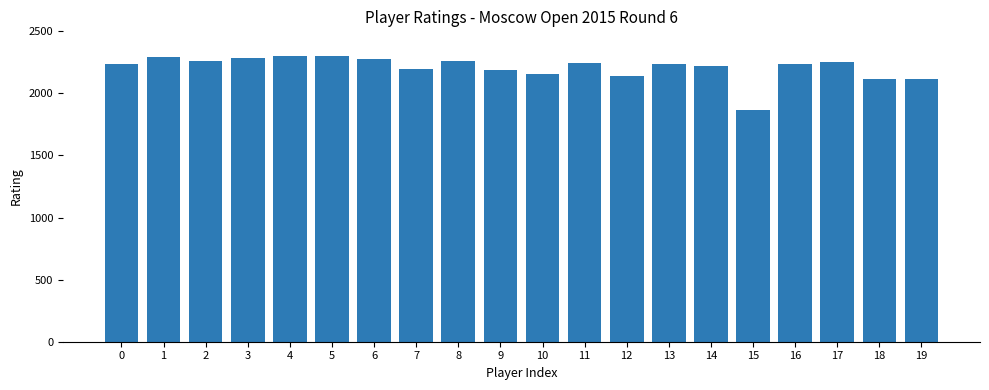

What is the sum of the values at 11 and 7?

4442